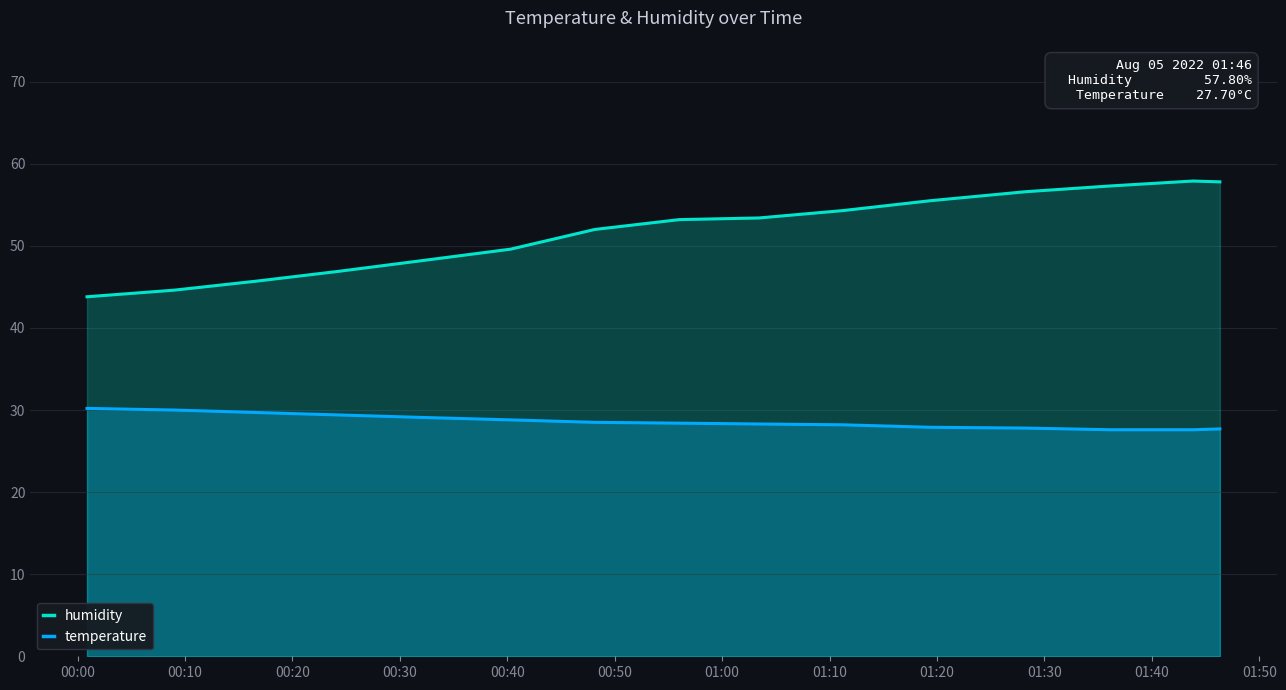

Which series has the largest total across all categories?

humidity